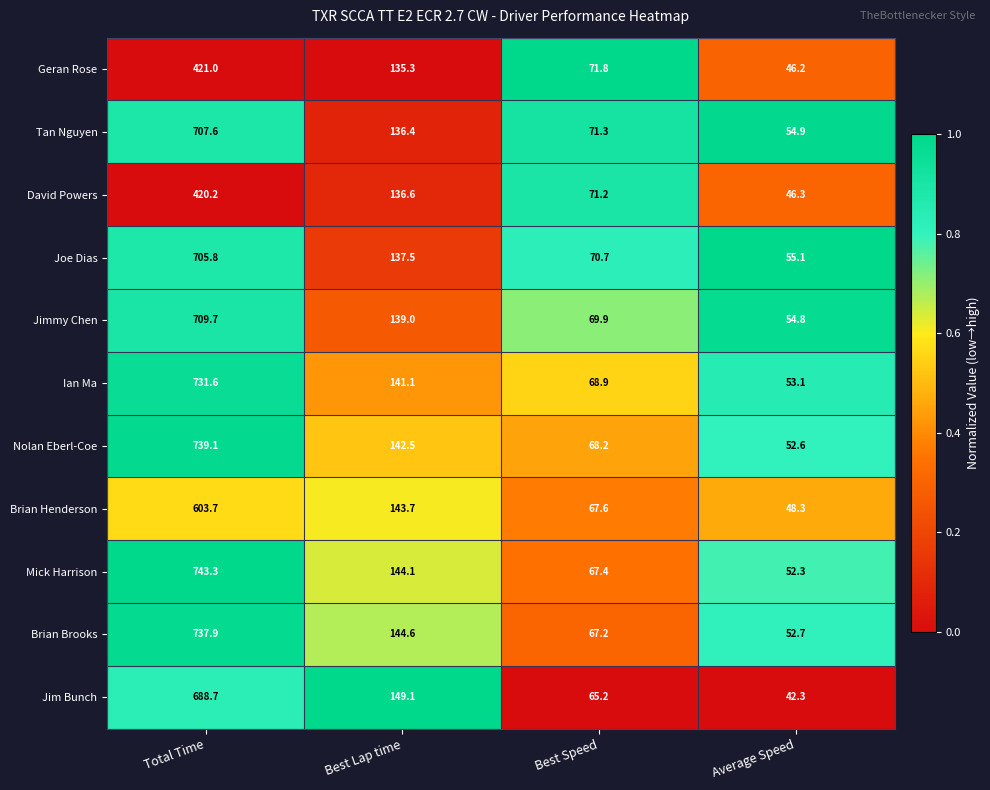

Where is Brian Brooks nearest to the value 395?

Best Lap time